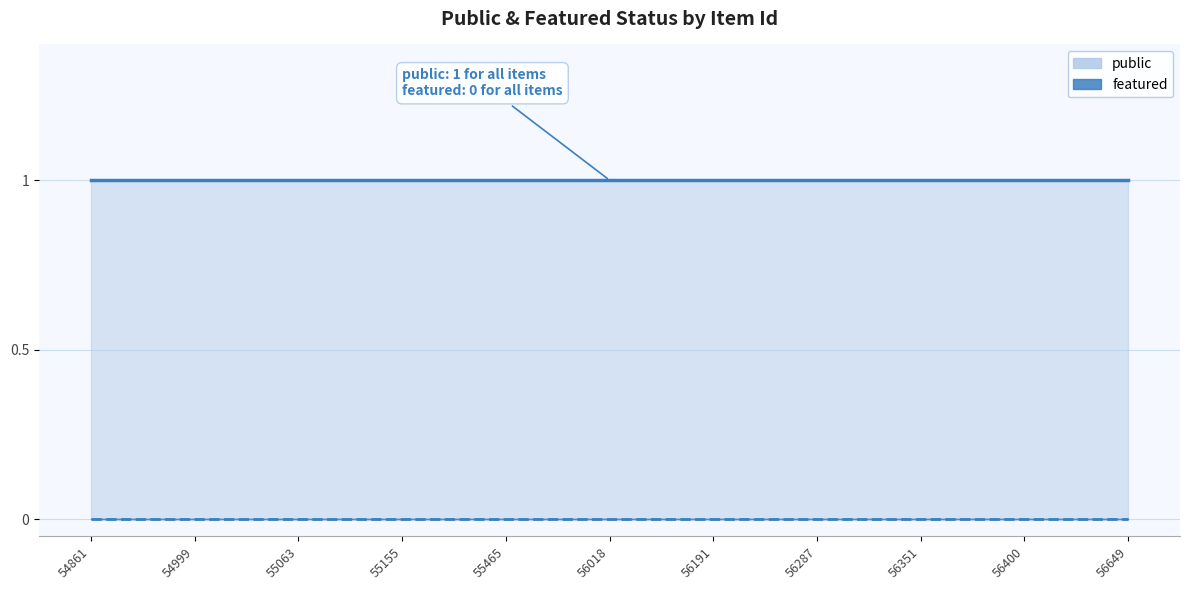

Reading right to left, list all the values displayed in this chart.

public: 56649=1	56400=1	56351=1	56287=1	56191=1	56018=1	55465=1	55155=1	55063=1	54999=1	54861=1
featured: 56649=0	56400=0	56351=0	56287=0	56191=0	56018=0	55465=0	55155=0	55063=0	54999=0	54861=0